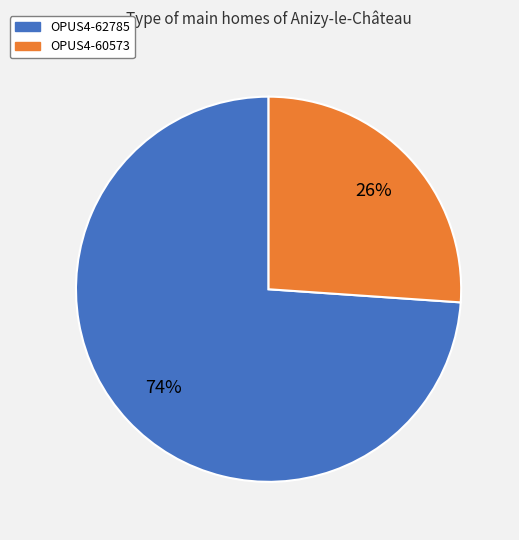

Which has a higher value, OPUS4-60573 or OPUS4-62785?

OPUS4-62785